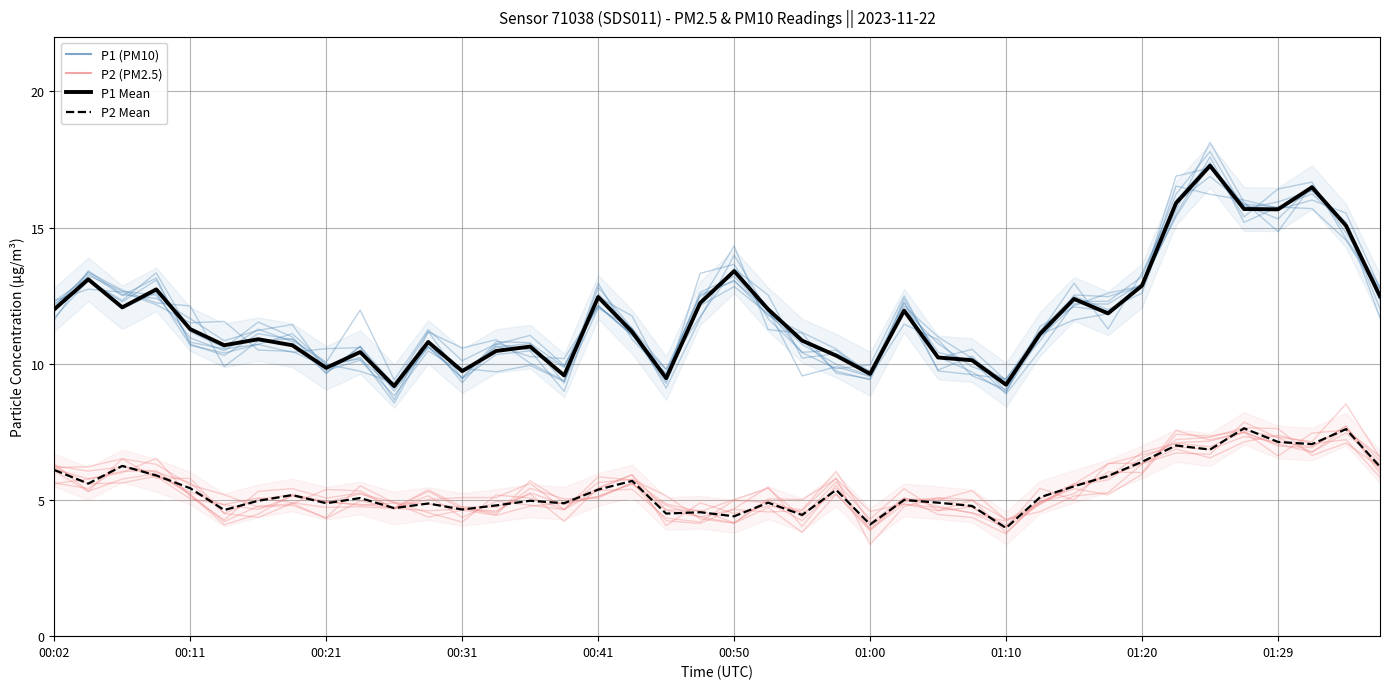

Which series has the widest spread of values?

P1